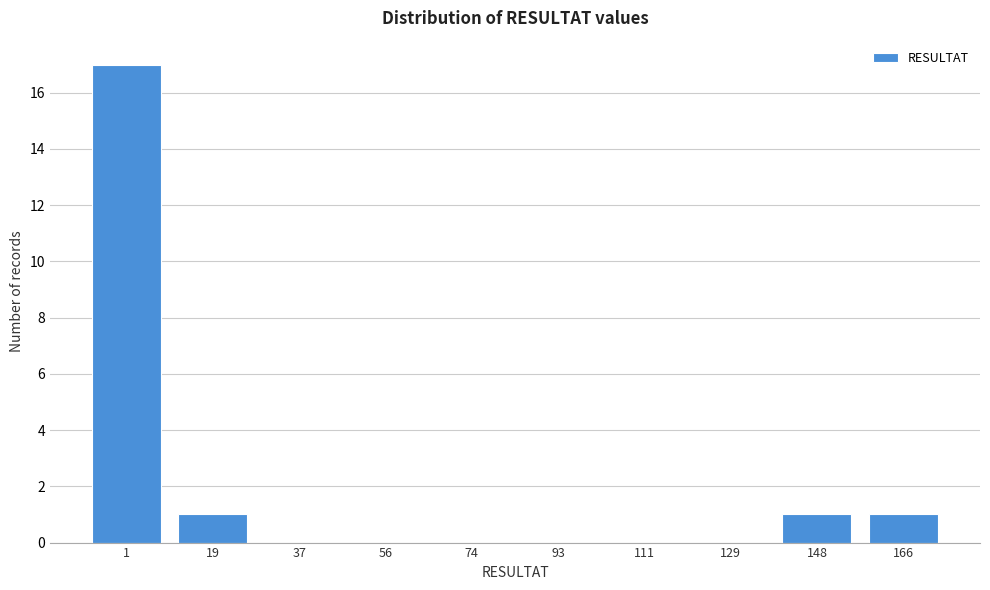

Reading right to left, list all the values displayed in this chart.

166=1	148=1	129=0	111=0	93=0	74=0	56=0	37=0	19=1	1=17